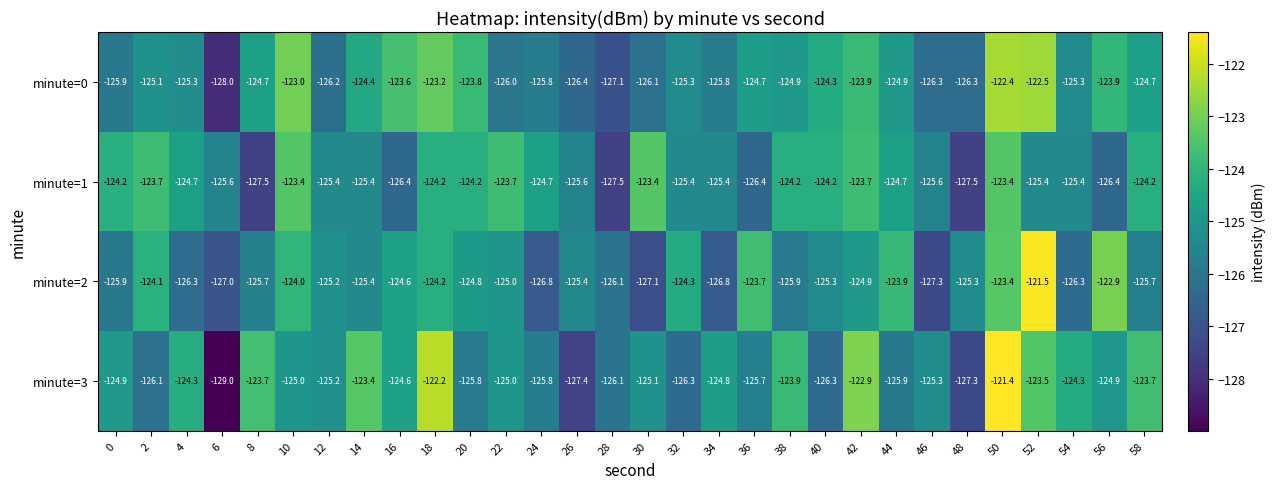

How many series are shown in this chart?

4